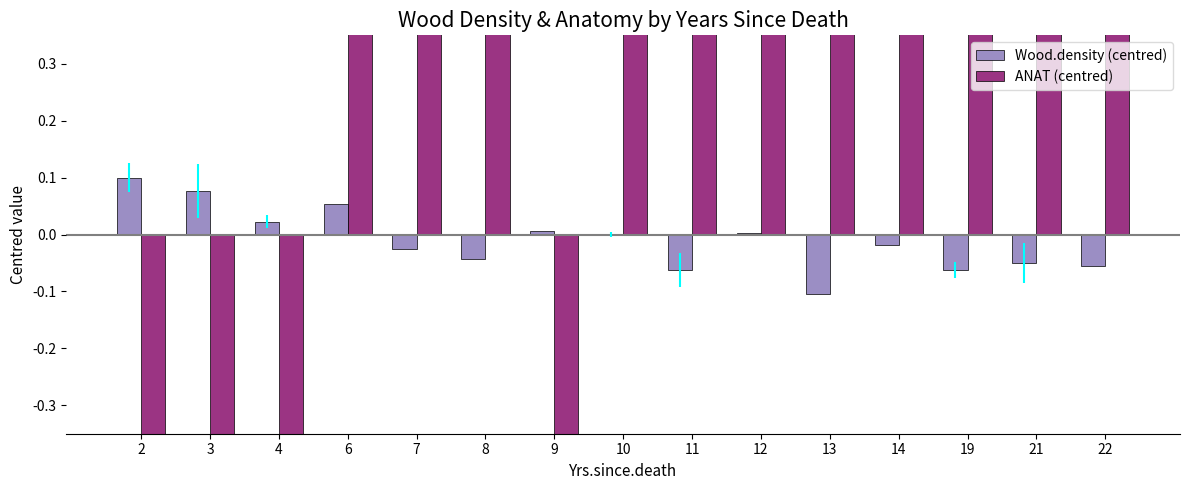

Reading left to right, extract all data points from this chart.

Wood.density (centred): 2=0.1	3=0.1	4=0.0	6=0.1	7=-0.0	8=-0.0	9=0.0	10=0.0	11=-0.1	12=0.0	13=-0.1	14=-0.0	19=-0.1	21=-0.1	22=-0.1
ANAT (centred): 2=-0.5	3=-0.5	4=-0.5	6=0.5	7=0.5	8=0.5	9=-0.5	10=0.5	11=0.5	12=0.5	13=0.5	14=0.5	19=0.5	21=0.5	22=0.5